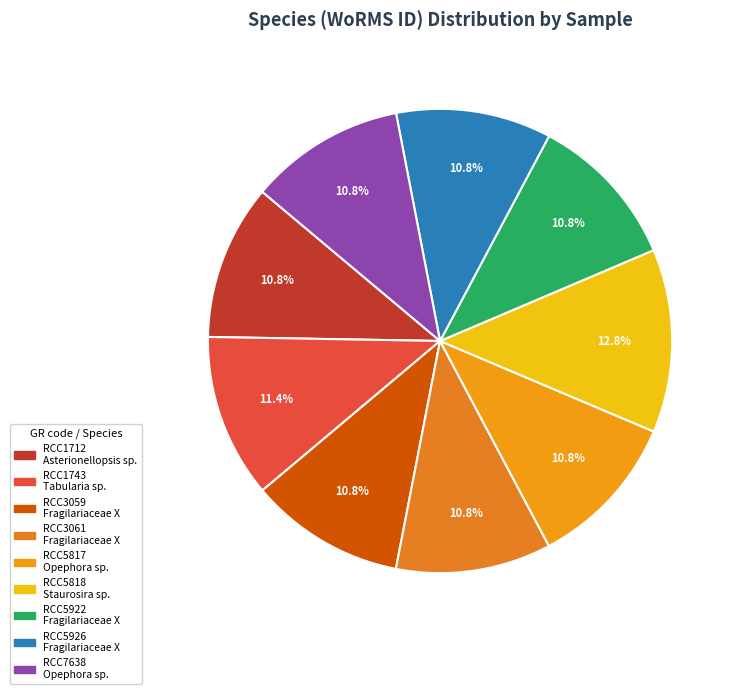

Count the number of slices in the pie.

9